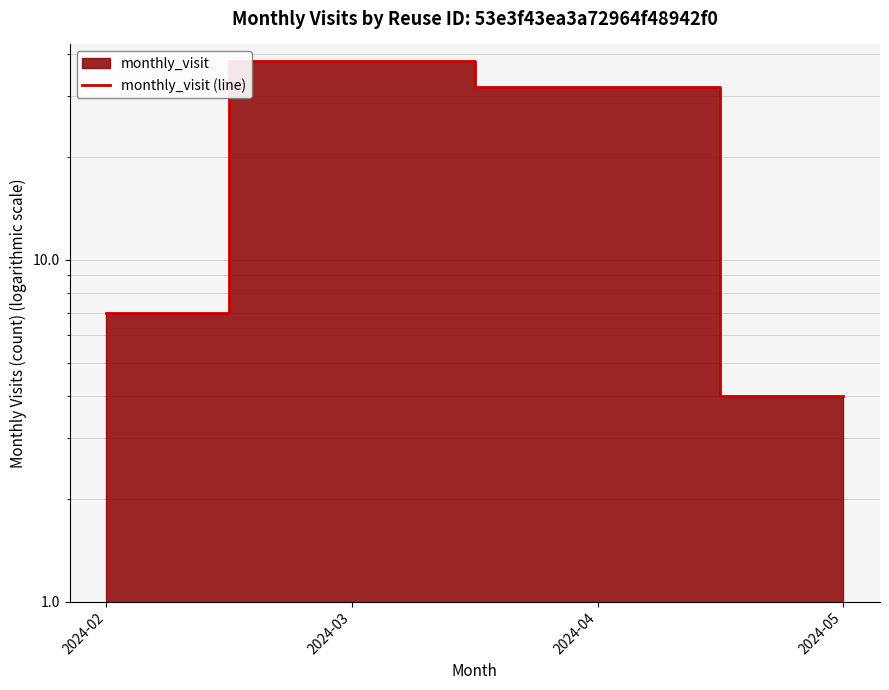

The chart shows a value of 4 at 2024-05. True or false?

True